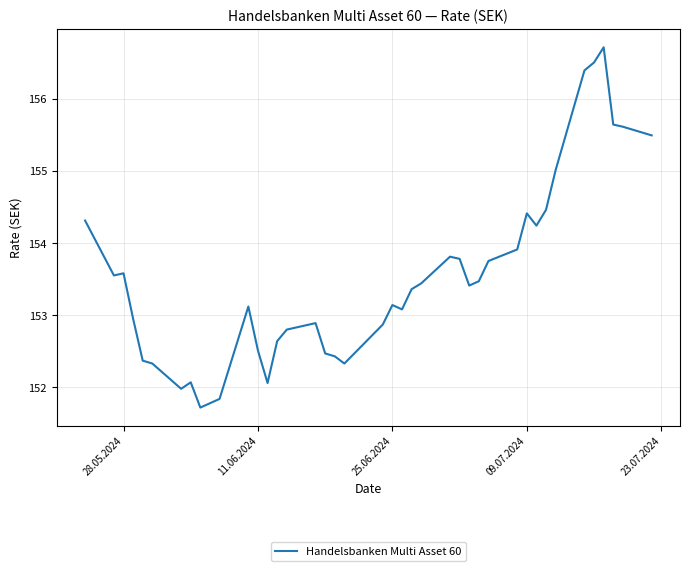

What is the greatest value displayed?

156.7